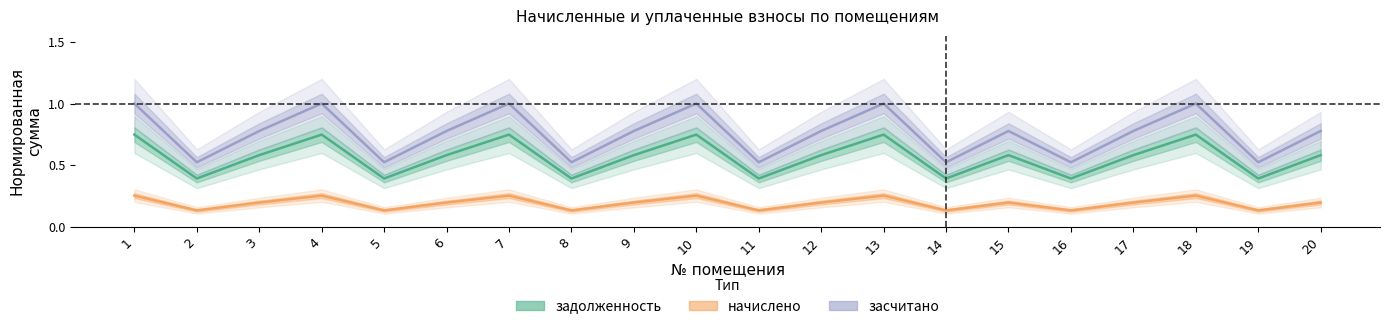

Which series has the widest spread of values?

засчитано